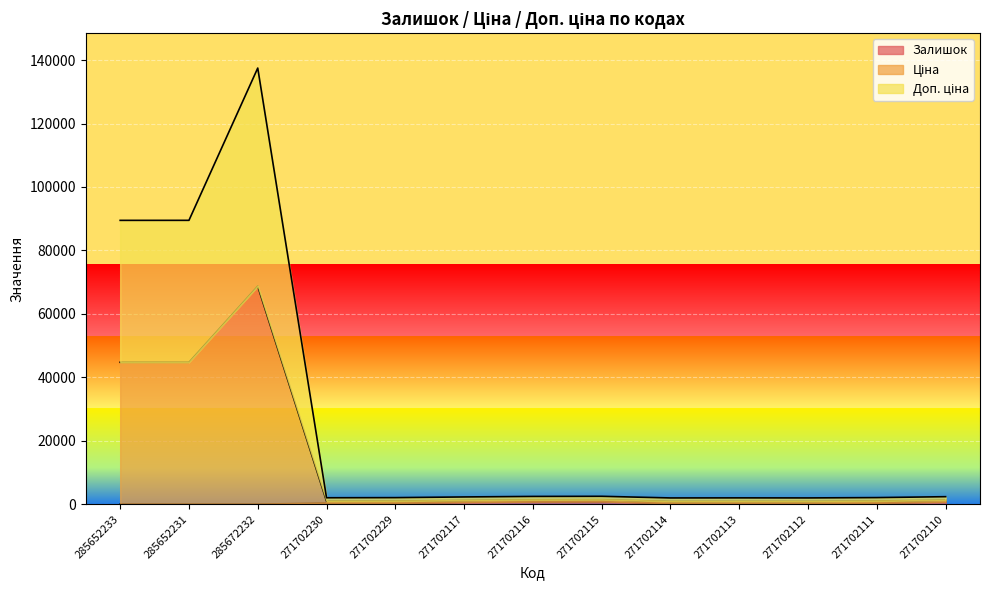

Which series has the largest range (max minus min)?

Ціна